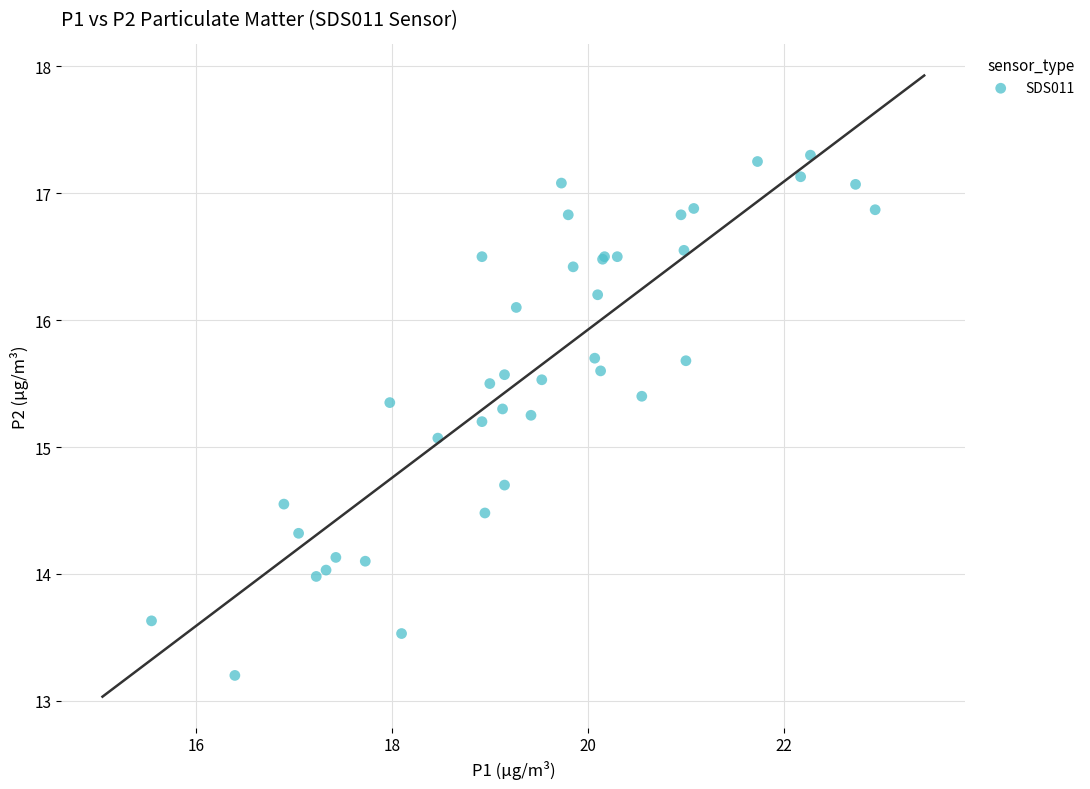

What Y value in the scatter plot is closest to 15?

15.1